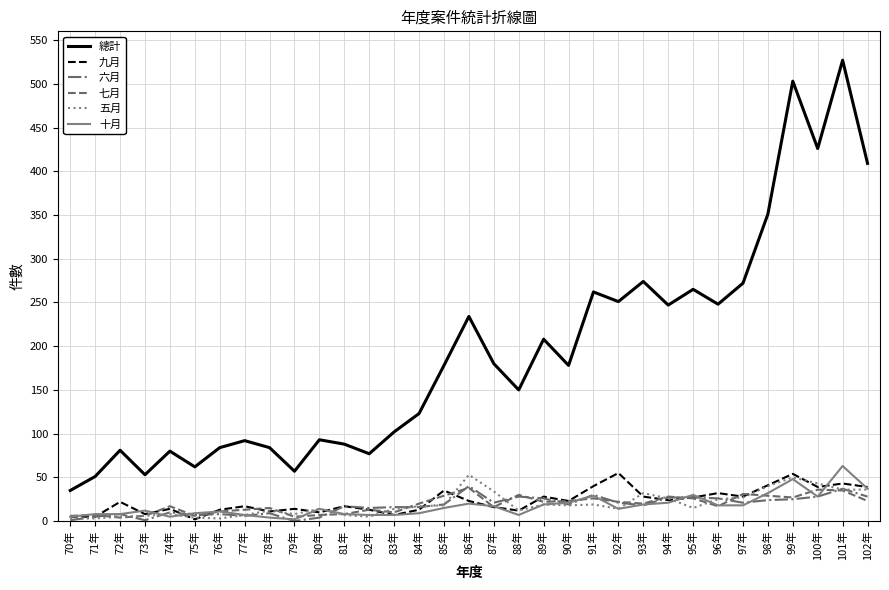

What is the average value of the 九月 series?

23